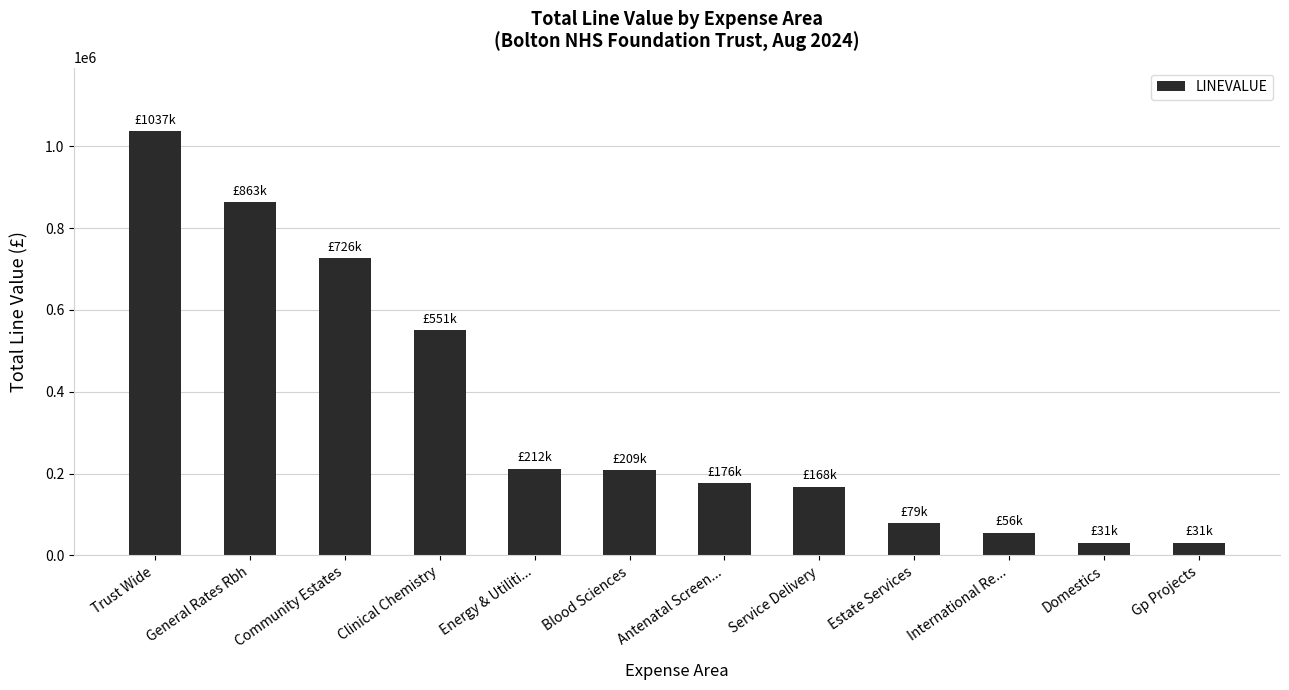

How many data points does each series have?

12